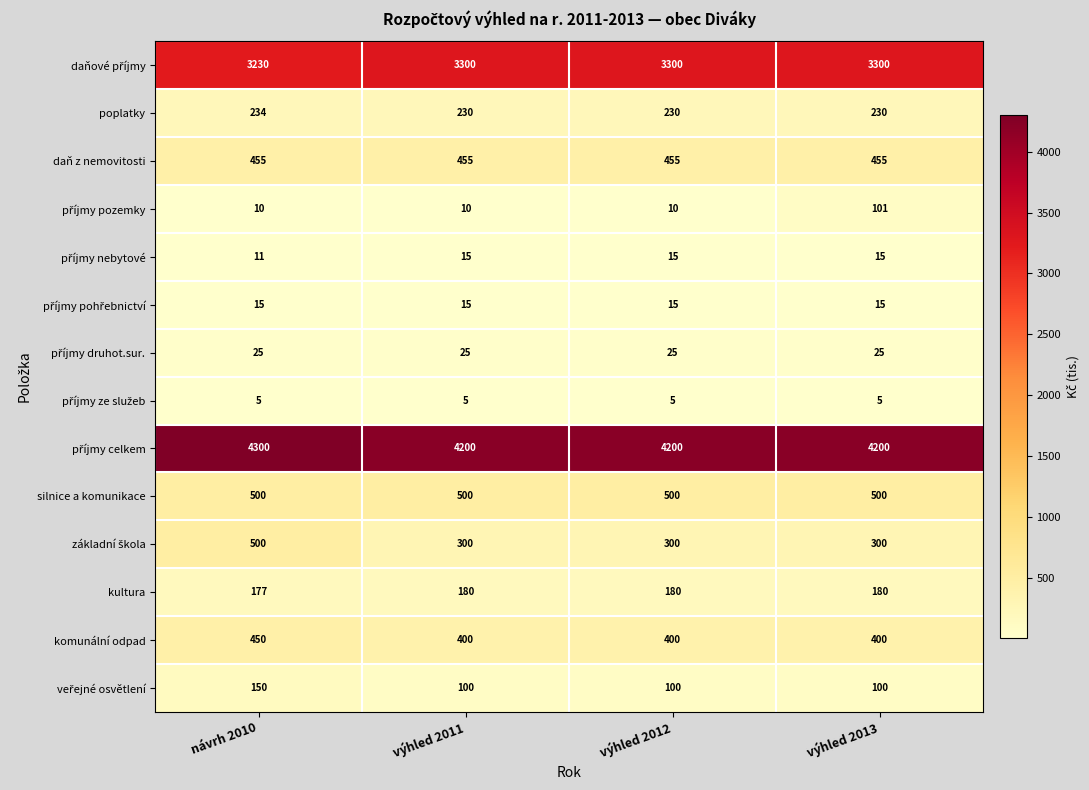

Count the komunální odpad values in the range 400 to 450.

4